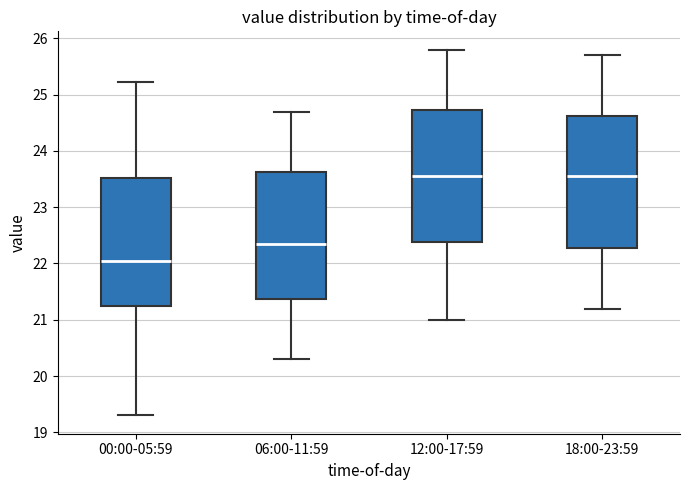

Where does the median line of the box for 06:00-11:59 sit on the y-axis? The values are not printed on the chart, so give them approximately, as read against the axis.

22.4